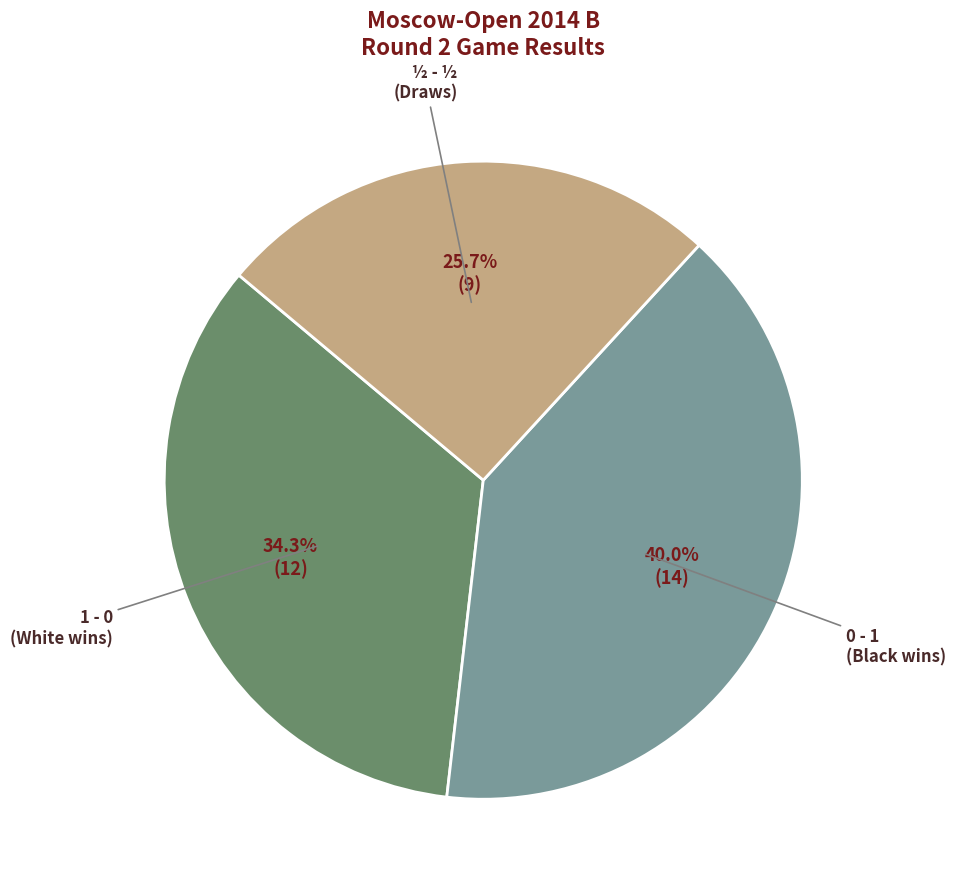

Does any single category account for the majority?

No